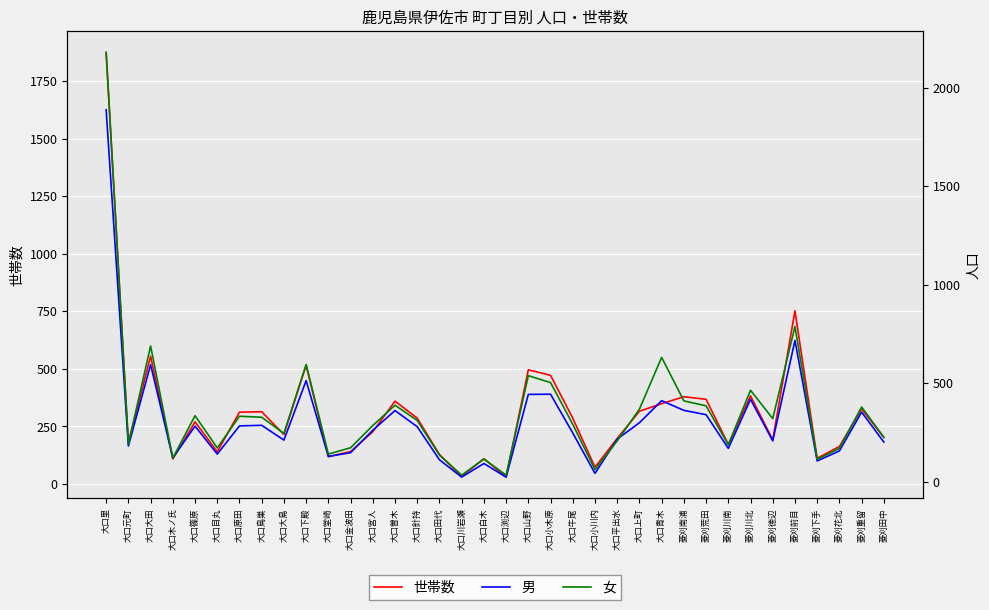

Is it true that 女 equals 2180 at 大口里?

True